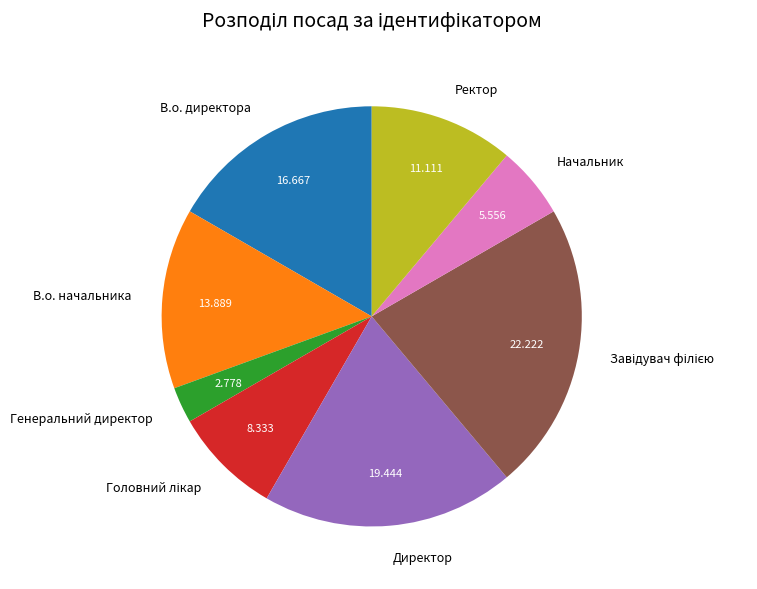

Do В.о. начальника and Генеральний директор together represent more than half of the pie?

No